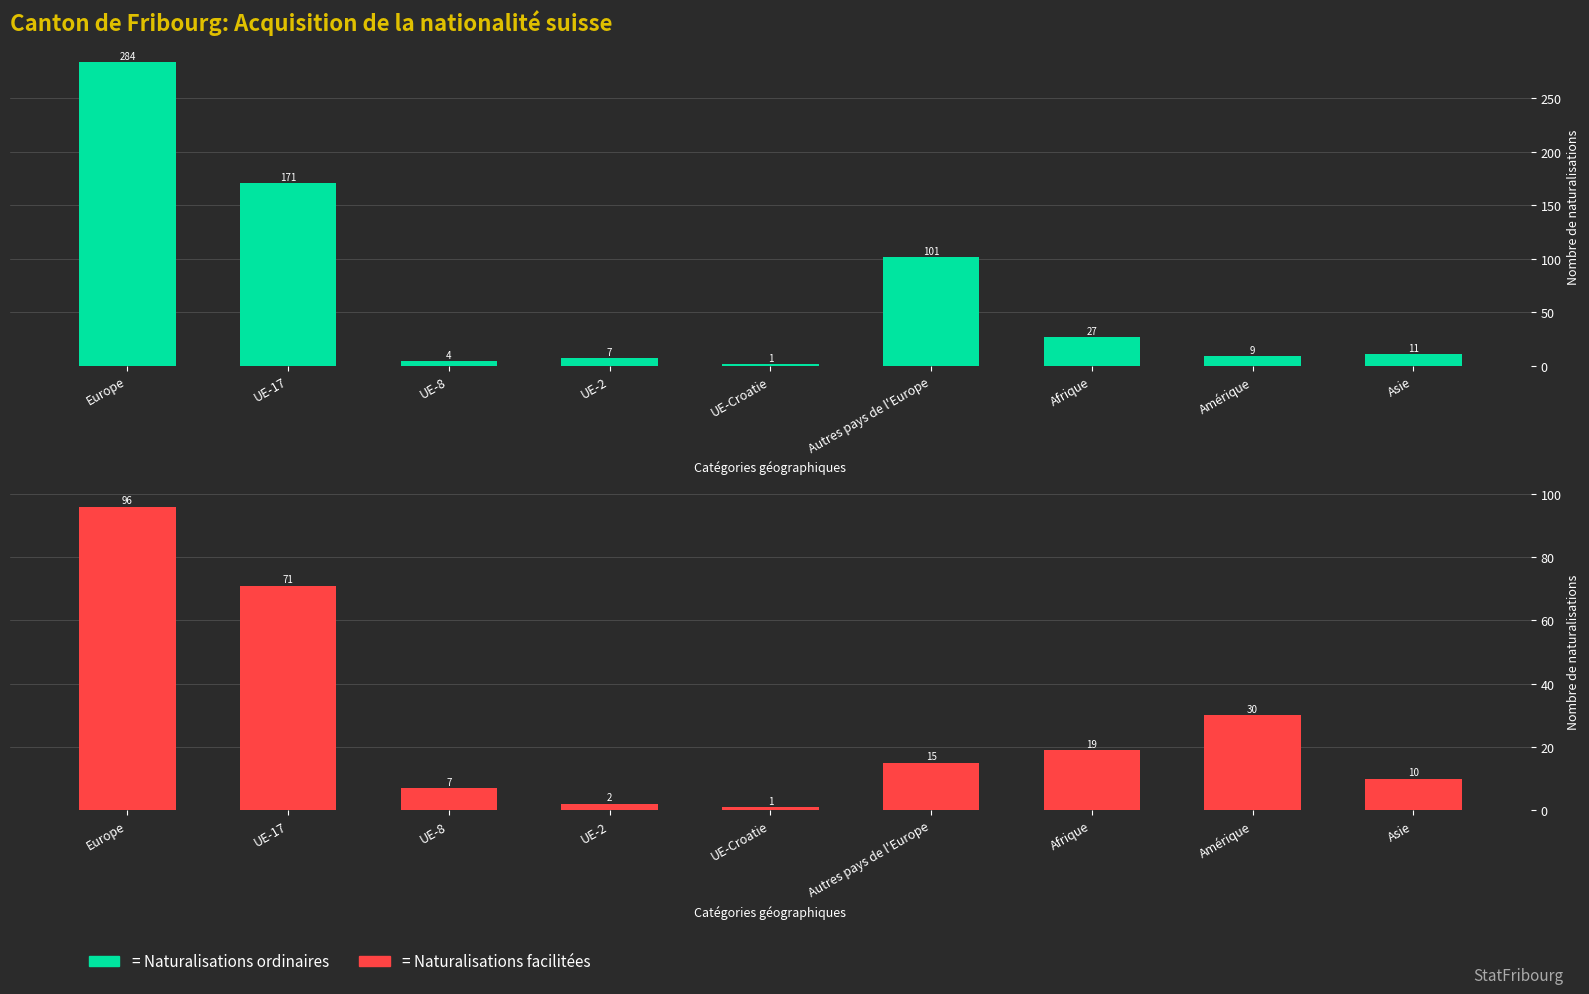

At how many categories does at least one series exceed 257?

1